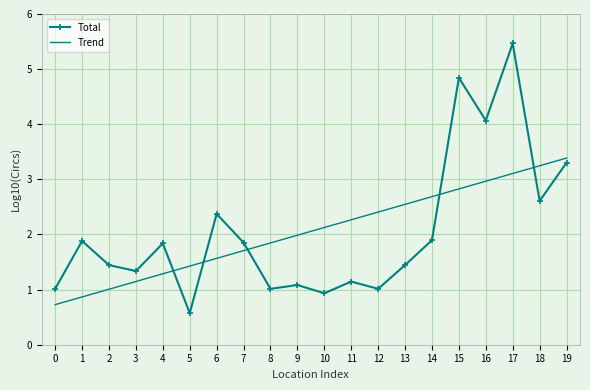

What is the minimum value shown in the chart?

0.6